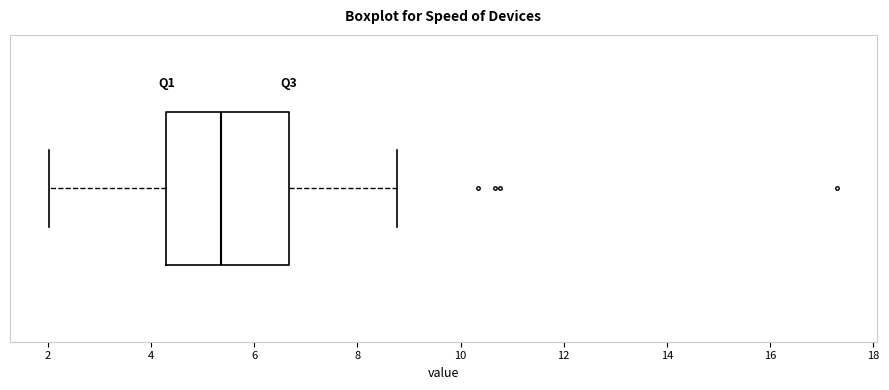

Read this box plot against the x-axis: the position of the median line, the range covered by the box, and the ends of both whiskers. The values are not printed on the chart, so give them approximately, as read against the axis.

median 5.4, box 4.4 to 6.6, whiskers 2.0 to 8.8